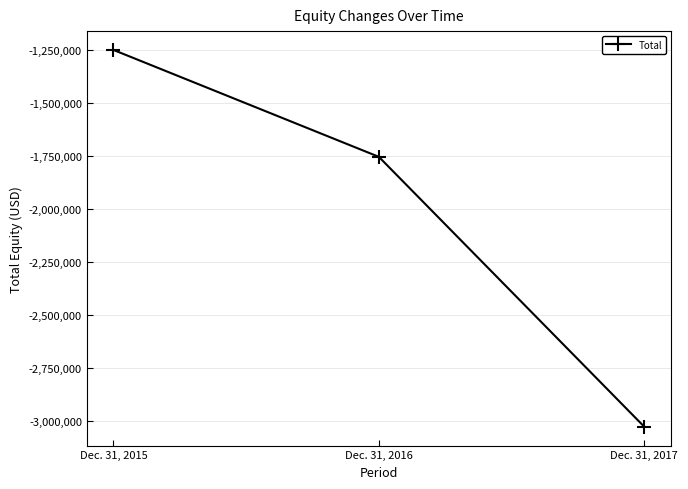

How many lines are shown in the chart?

1